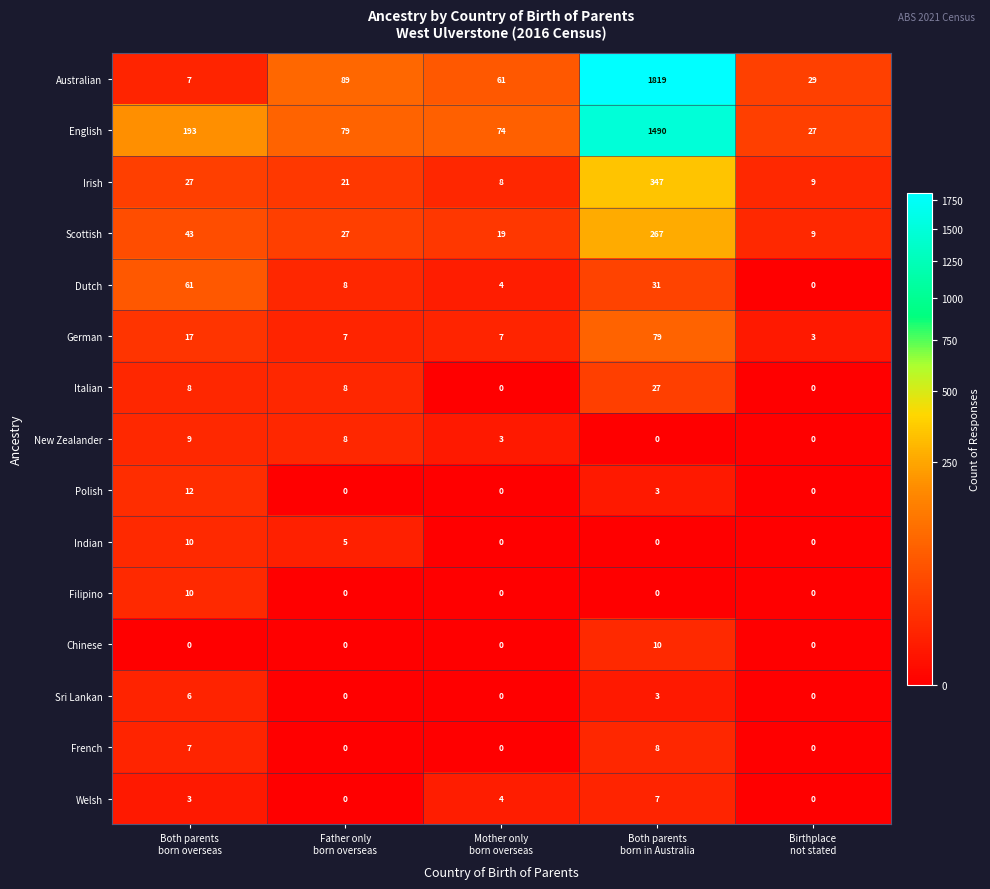

What is the minimum value for Scottish?

9